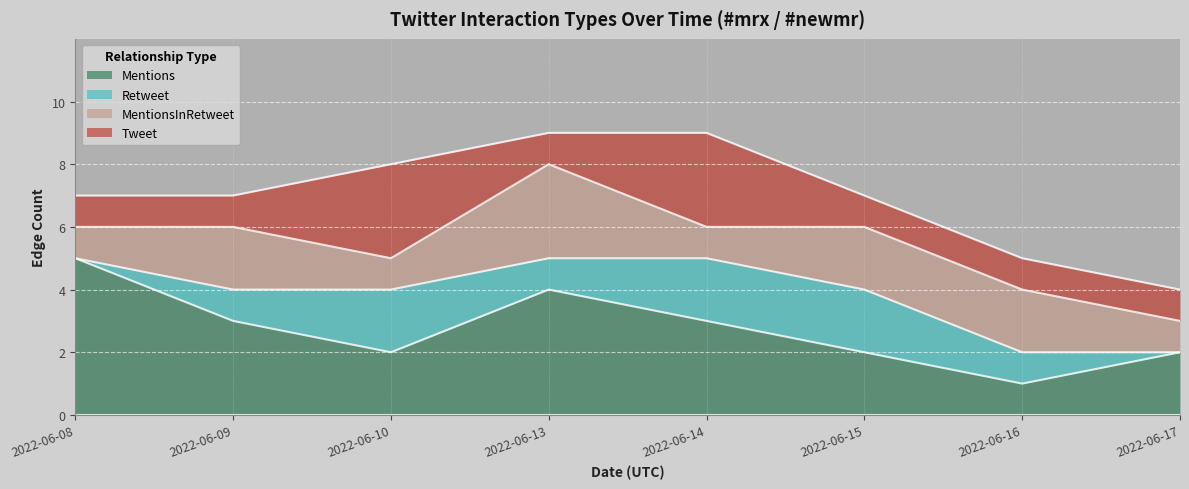

Count the number of data series in this chart.

4